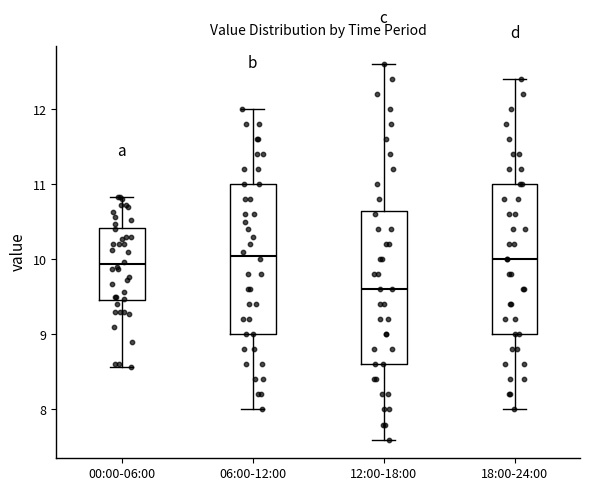

Which box has the lowest median line?

12:00-18:00